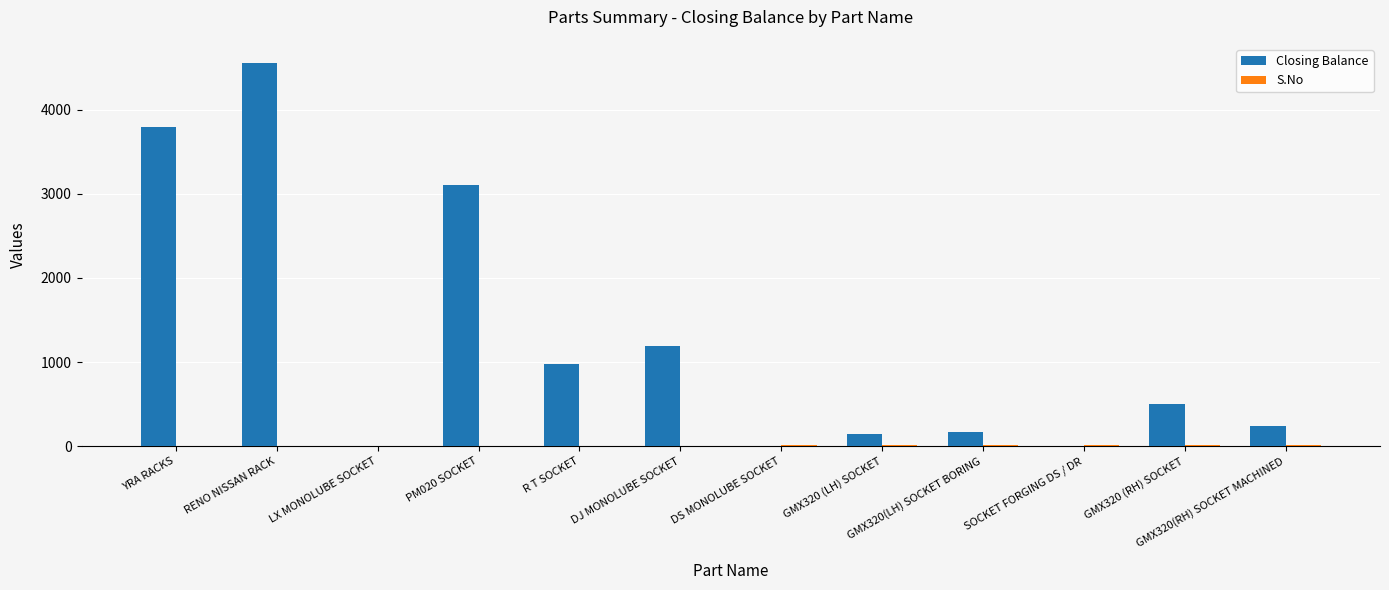

What is the highest value of the Closing Balance series?

4558